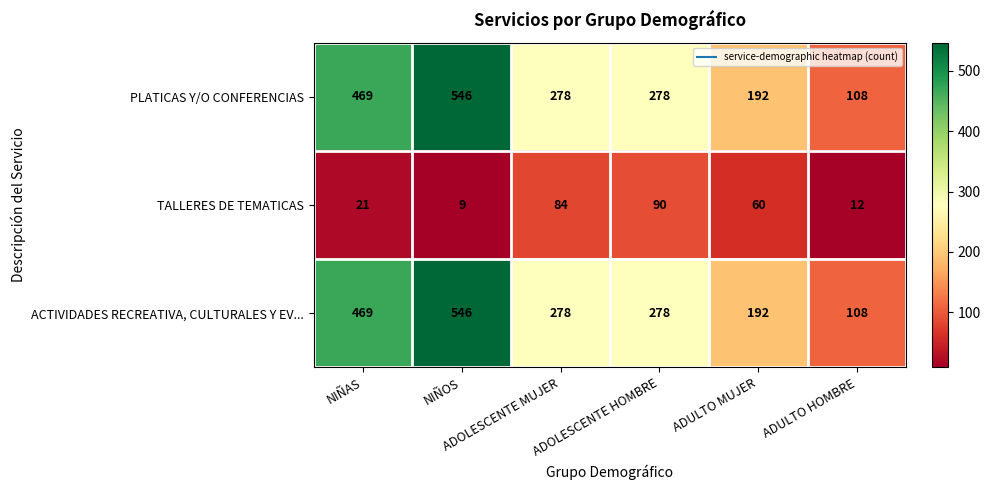

How many data points does each series have?

6